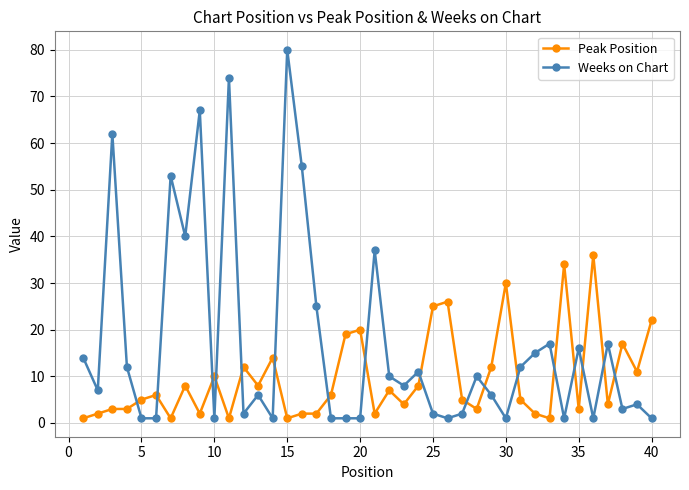

Reading left to right, list all the values displayed in this chart.

Peak Position: 1	2	3	3	5	6	1	8	2	10	1	12	8	14	1	2	2	6	19	20	2	7	4	8	25	26	5	3	12	30	5	2	1	34	3	36	4	17	11	22
Weeks on Chart: 14	7	62	12	1	1	53	40	67	1	74	2	6	1	80	55	25	1	1	1	37	10	8	11	2	1	2	10	6	1	12	15	17	1	16	1	17	3	4	1